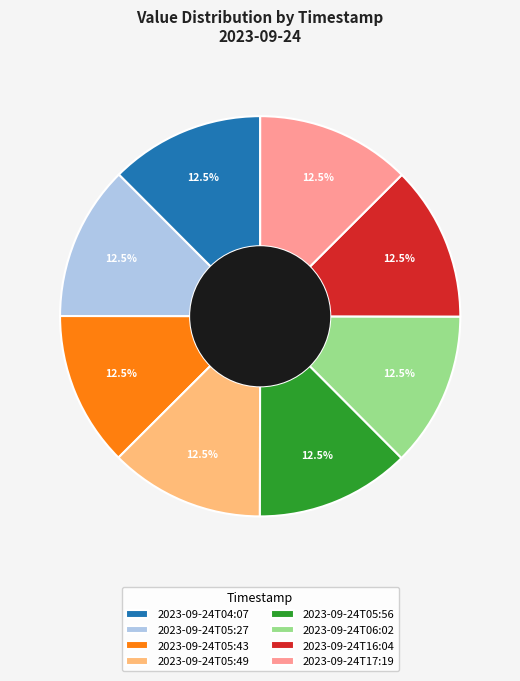

What is the ratio of the value at 2023-09-24T05:56 to the value at 2023-09-24T05:49?

1.0